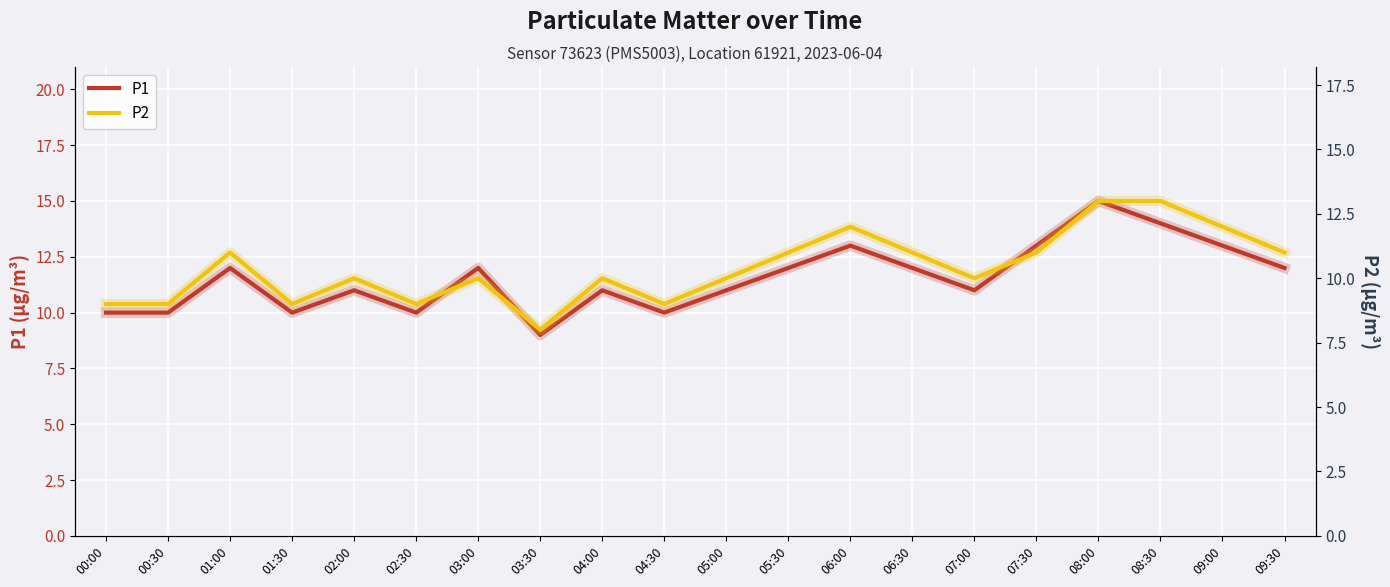

At which category does P1 reach its first local valley?

01:30